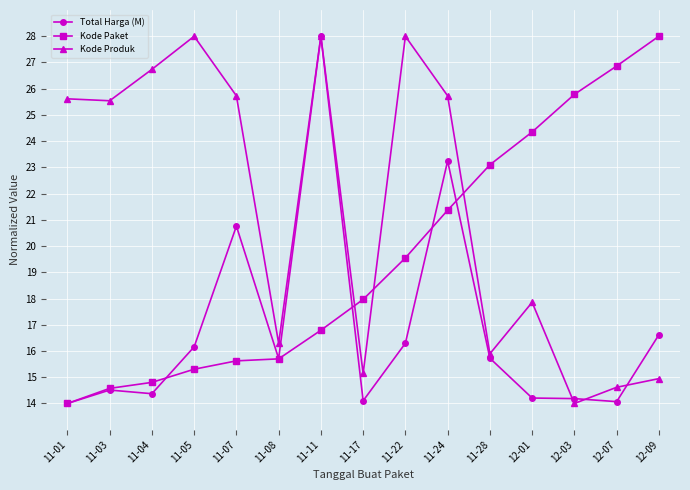

True or false: Kode Produk and Kode Paket cross at least once.

True